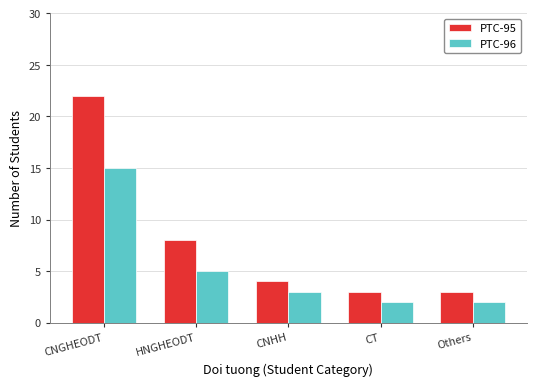

Which series has the largest total across all categories?

PTC-95